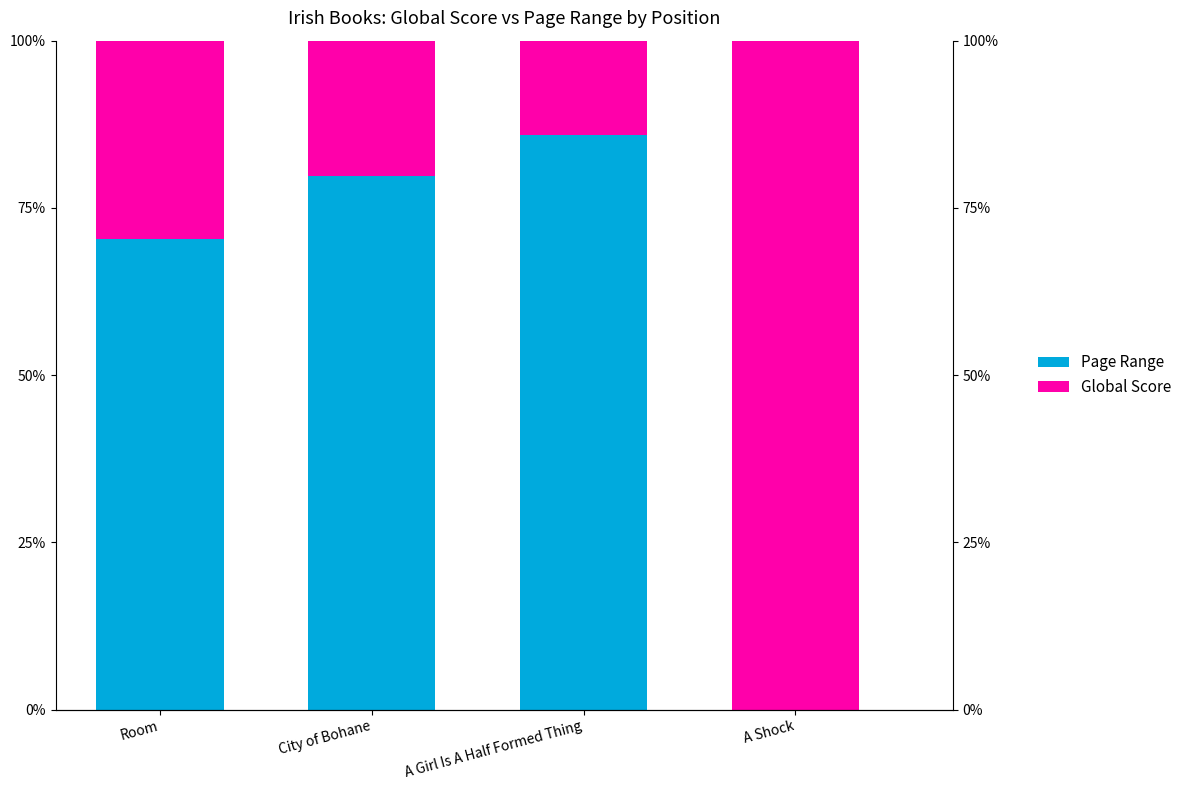

What position from the left is A Shock?

4